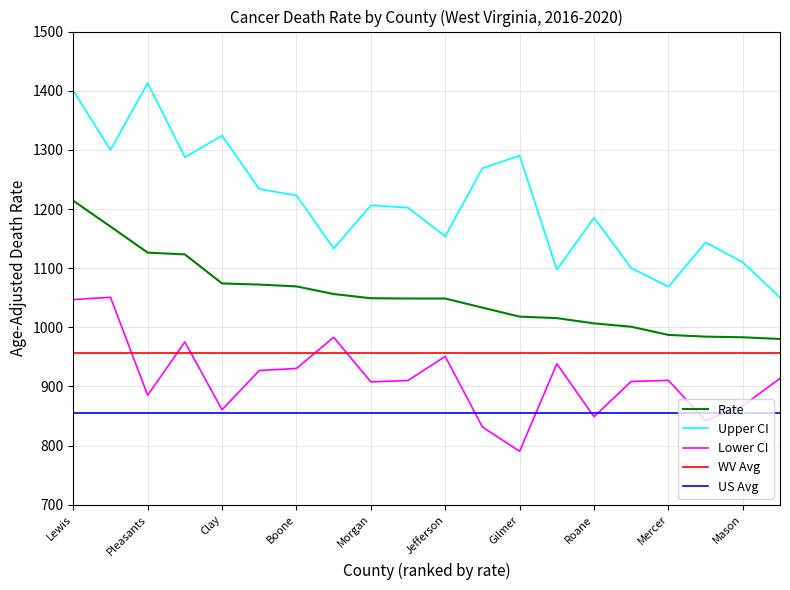

Which series has the widest spread of values?

Upper CI